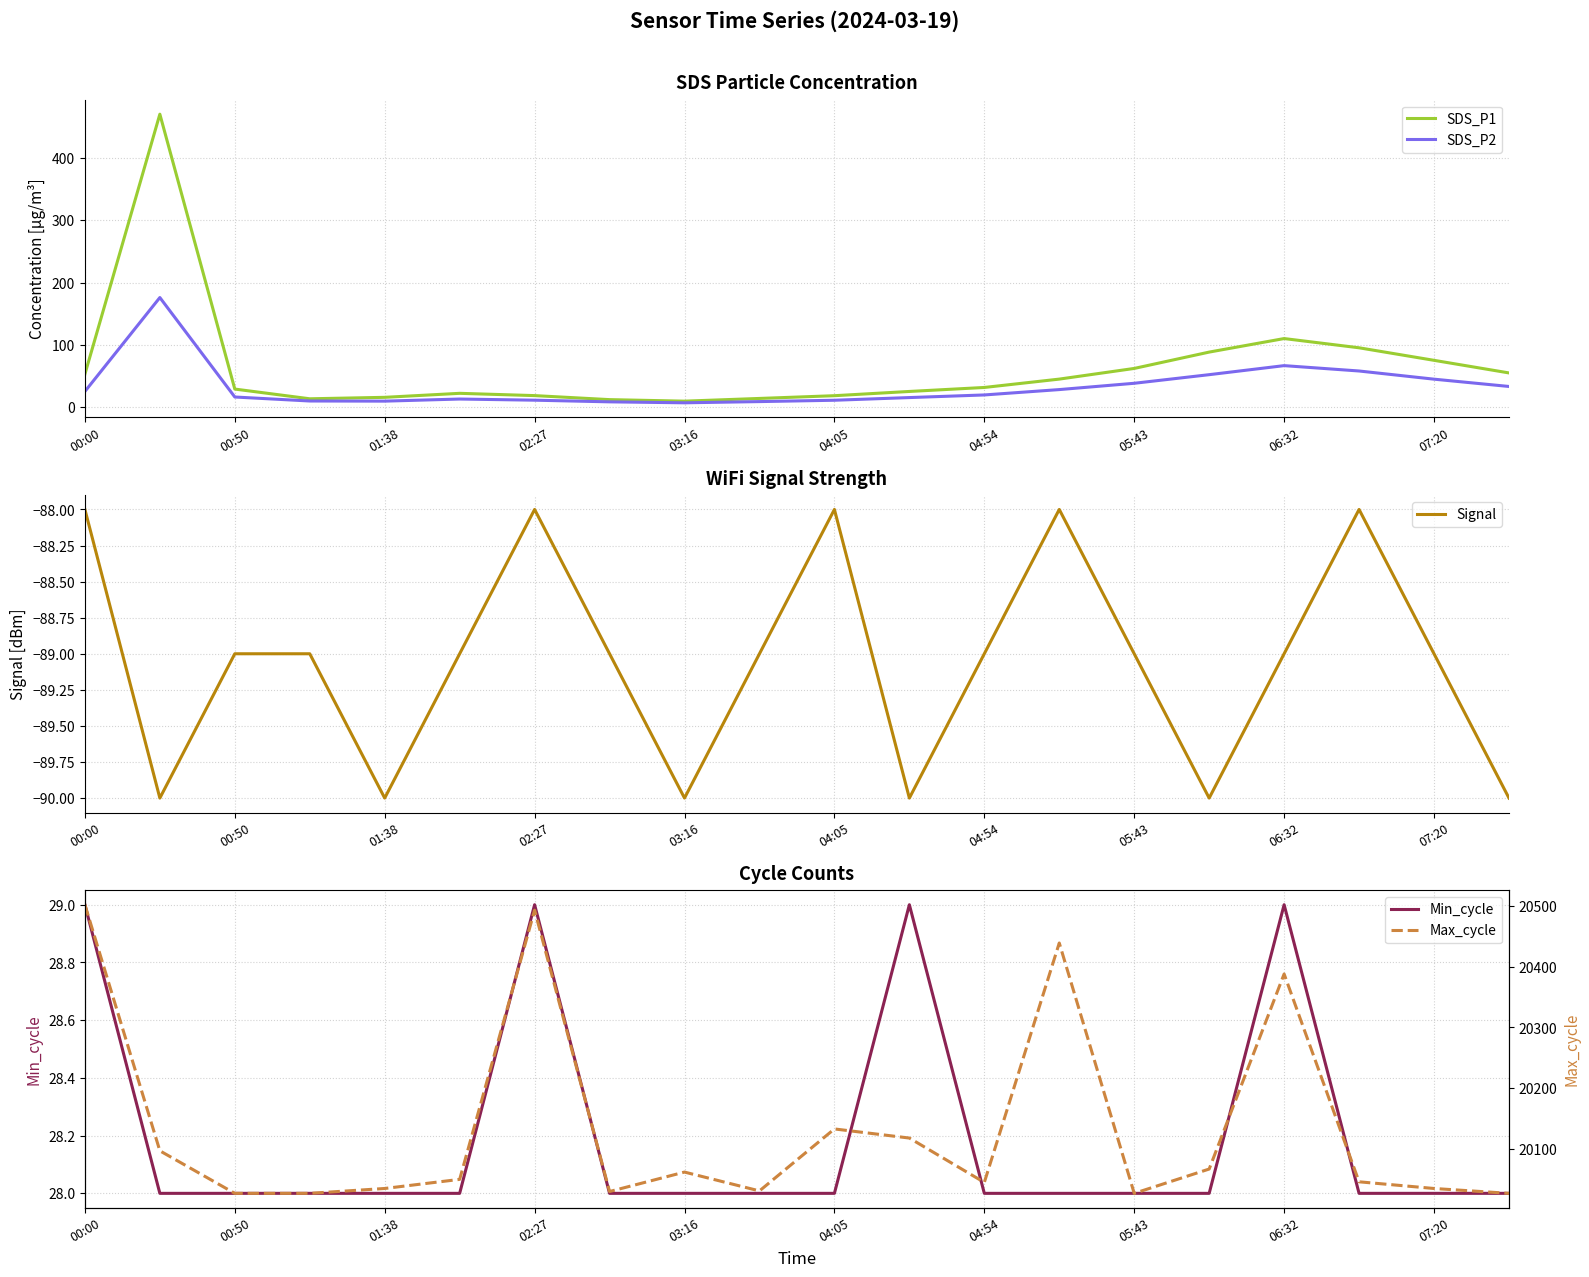

After their last crossing, which series has the higher values: SDS_P1 or Min_cycle?

SDS_P1